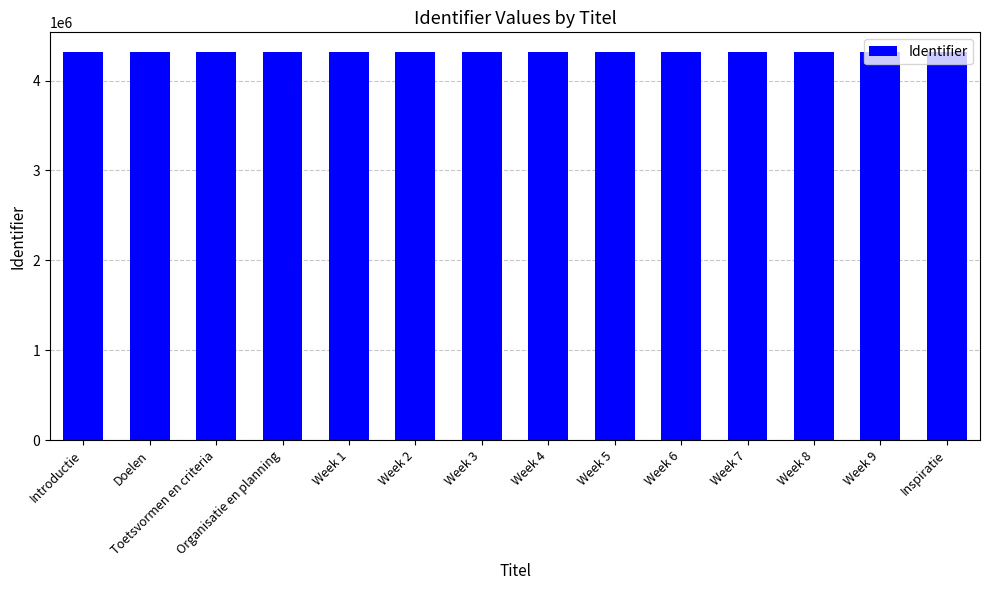

True or false: the data shows 7511588 at Toetsvormen en criteria.

False